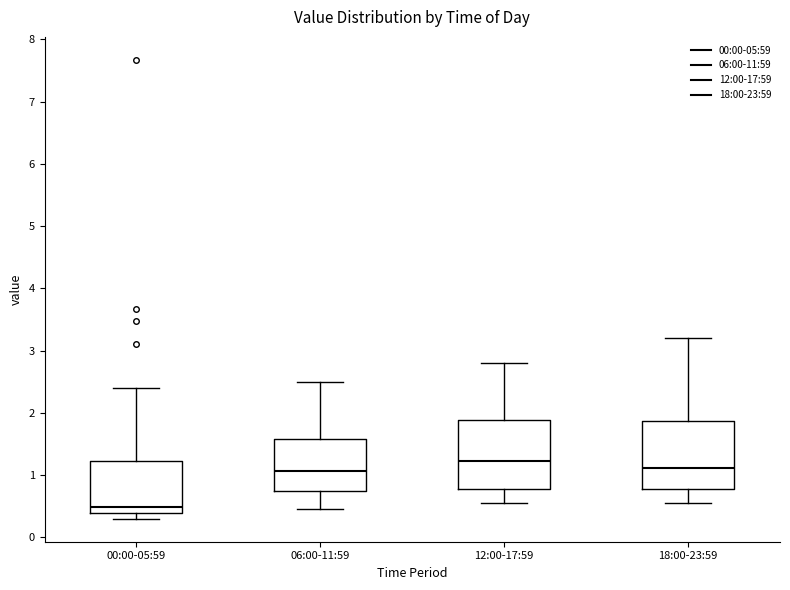

Which box's median line is the lowest?

00:00-05:59